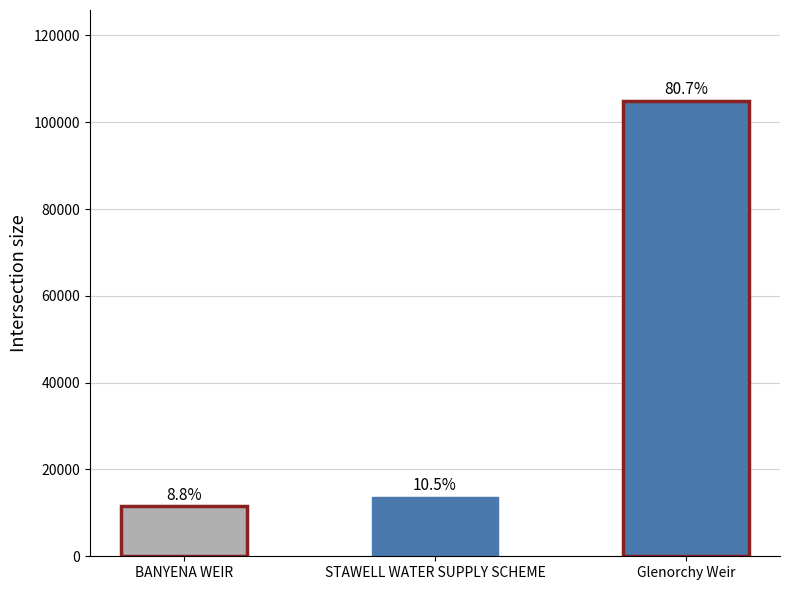

The chart shows a value of 17867 at BANYENA WEIR. True or false?

False